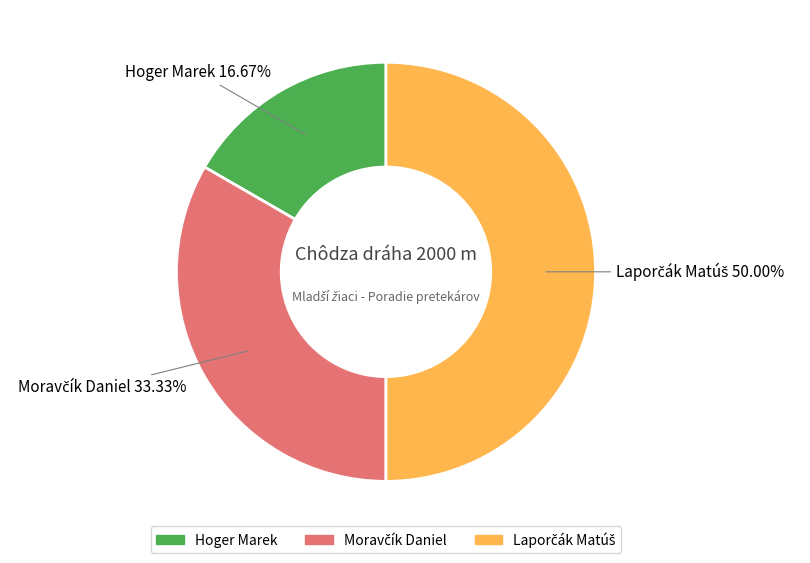

How many segments does this pie chart have?

3